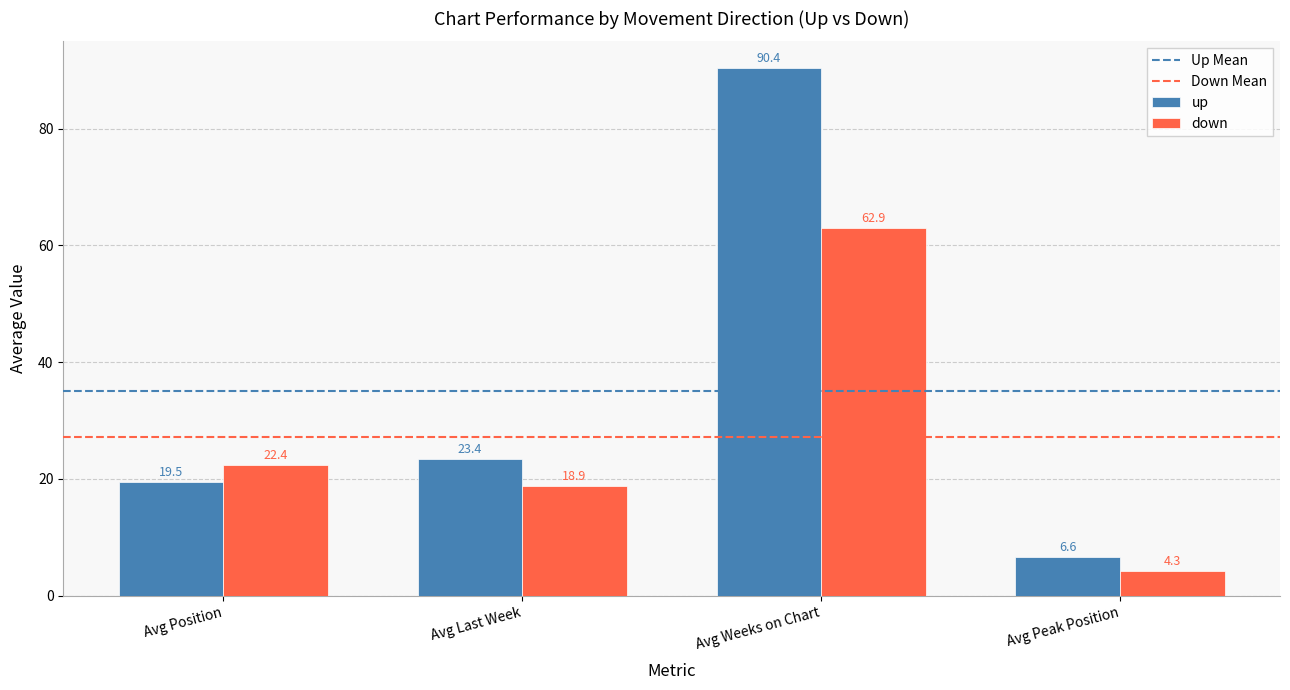

Which series has the widest spread of values?

up